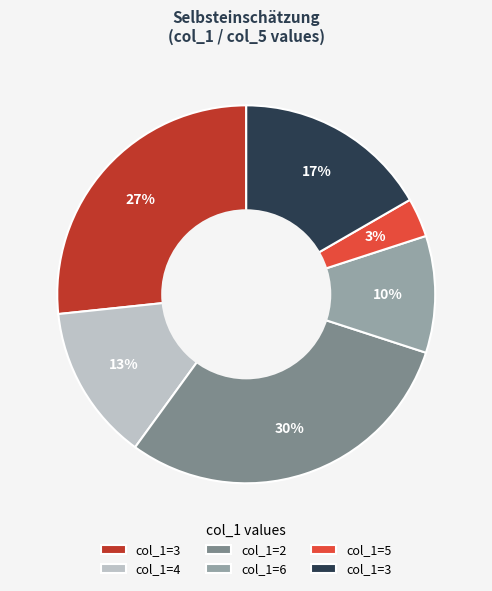

To the nearest percent, what is the difference between the largest and smallest slice percentages?

27%